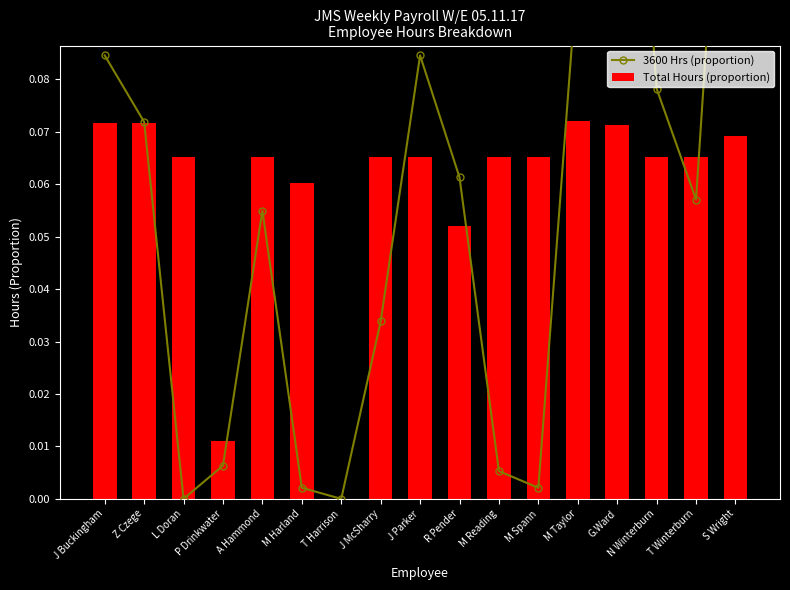

Reading left to right, what are all the values shown in this chart?

3600 Hrs (proportion): 0.1	0.1	0.0	0.0	0.1	0.0	0.0	0.0	0.1	0.1	0.0	0.0	0.1	0.2	0.1	0.1	0.2
Total Hours (proportion): 0.1	0.1	0.1	0.0	0.1	0.1	0.0	0.1	0.1	0.1	0.1	0.1	0.1	0.1	0.1	0.1	0.1